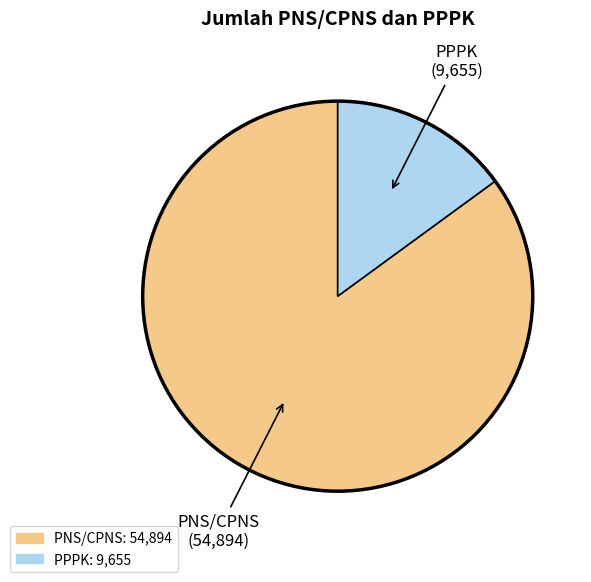

The PPPK slice represents 15% of the pie. True or false?

True